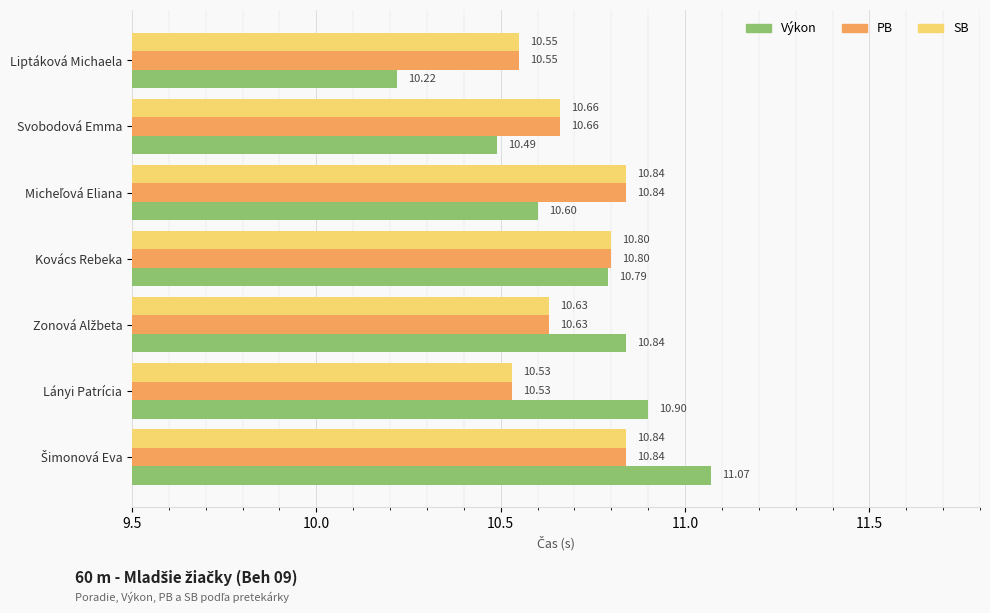

Where is Výkon nearest to the value 10?

Liptáková Michaela